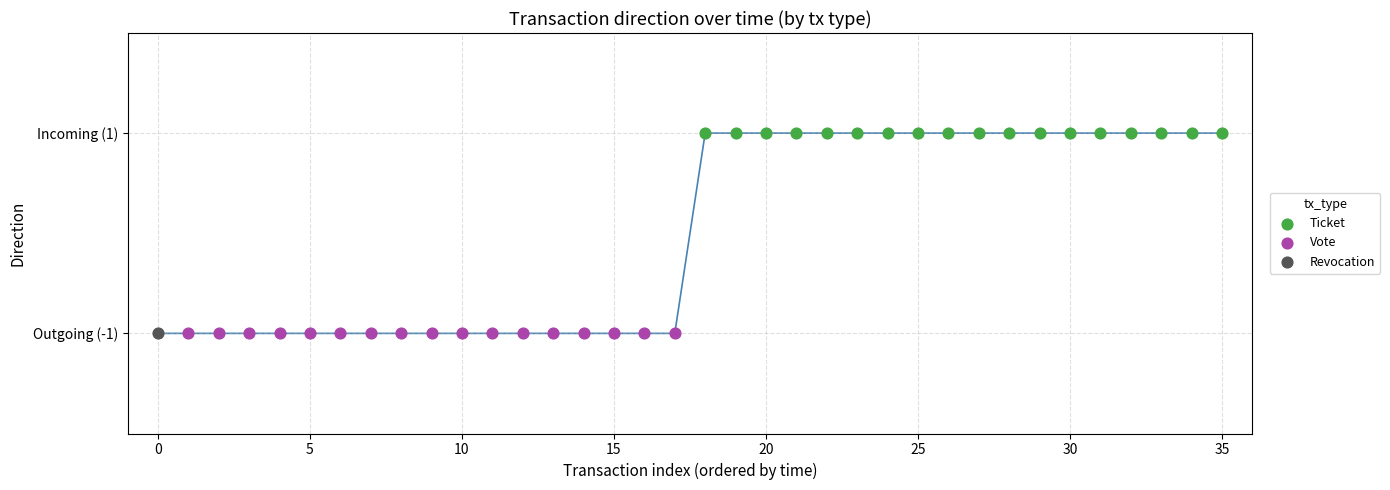

What are all the series names shown in the legend?

Ticket, Vote, Revocation